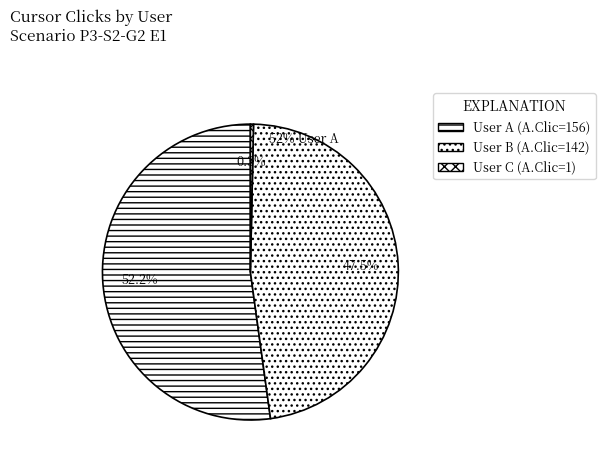

To the nearest percent, what is the combined percentage of User B and User A?

100%